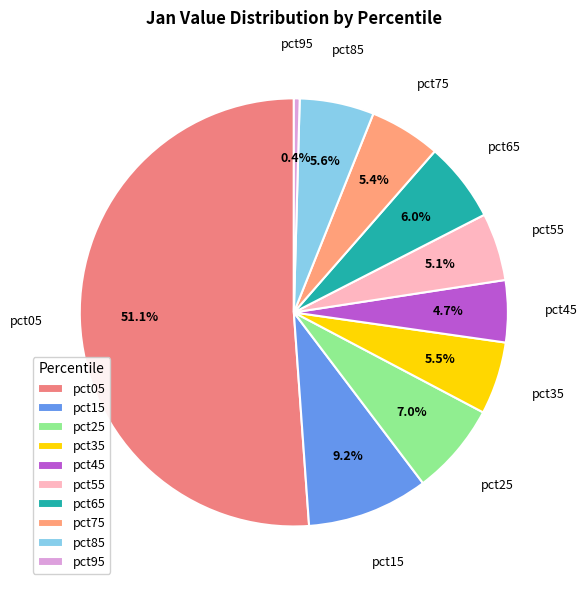

Is pct95 the majority of the pie?

No